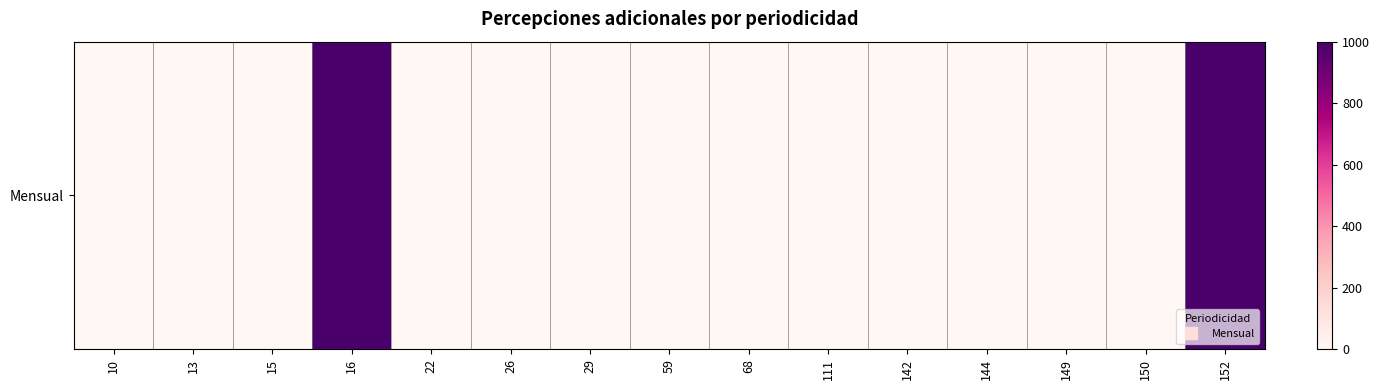

Is it true that the value at 111 is 1?

False